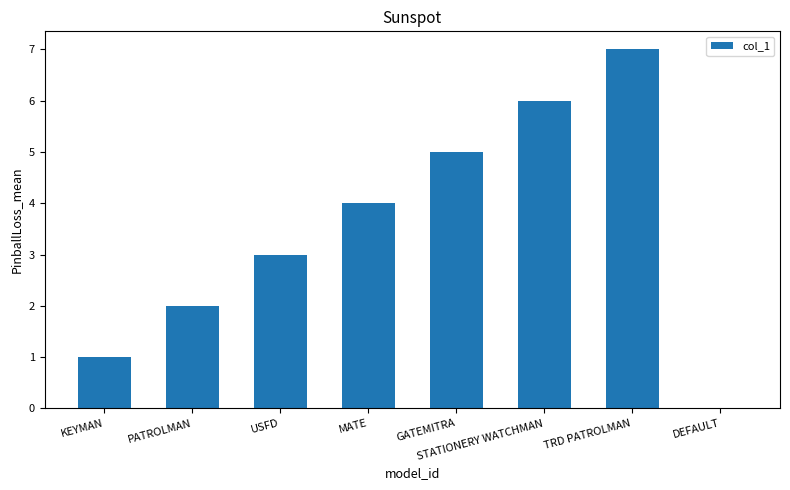

Approximately how many times larger is the value at USFD compared to STATIONERY WATCHMAN?

0.5